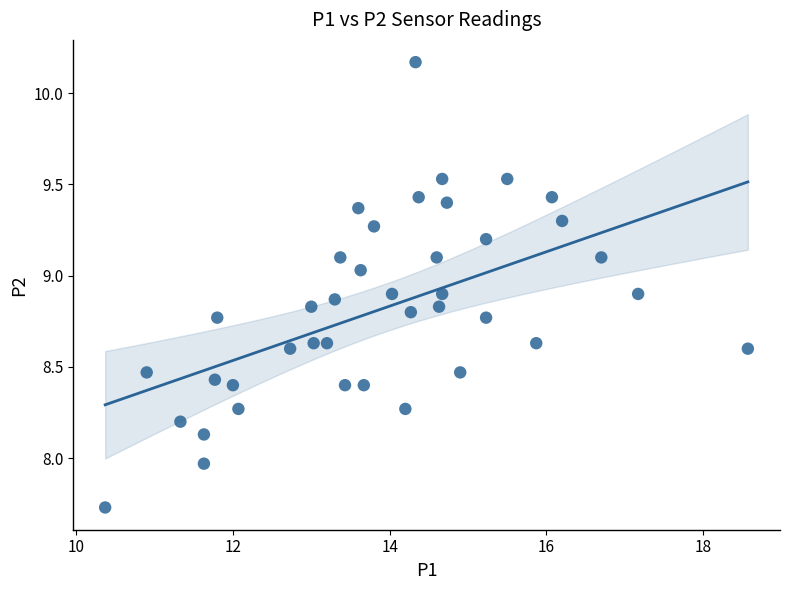

What is the range of Y values (max minus min)?

2.4